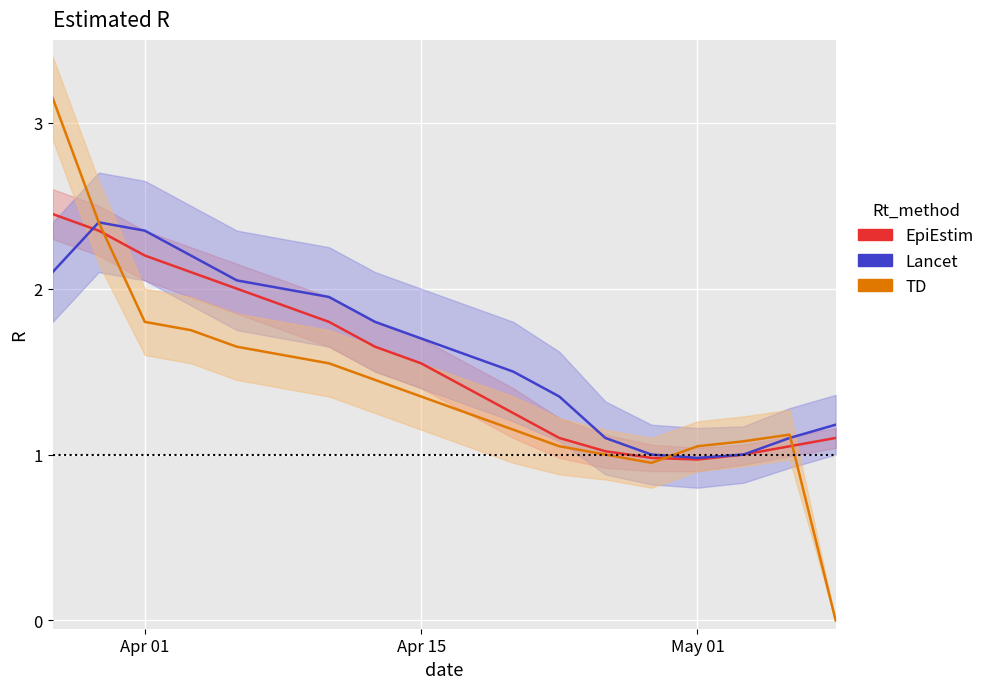

What are all the series names shown in the legend?

EpiEstim, Lancet, TD